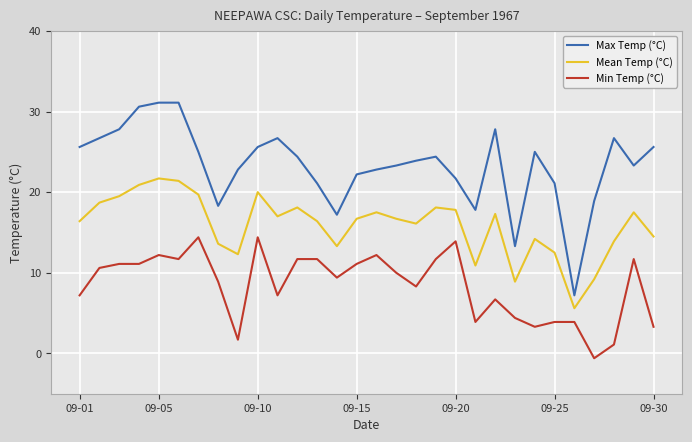

True or false: Max Temp (°C) has more than 0 interior local peaks.

True